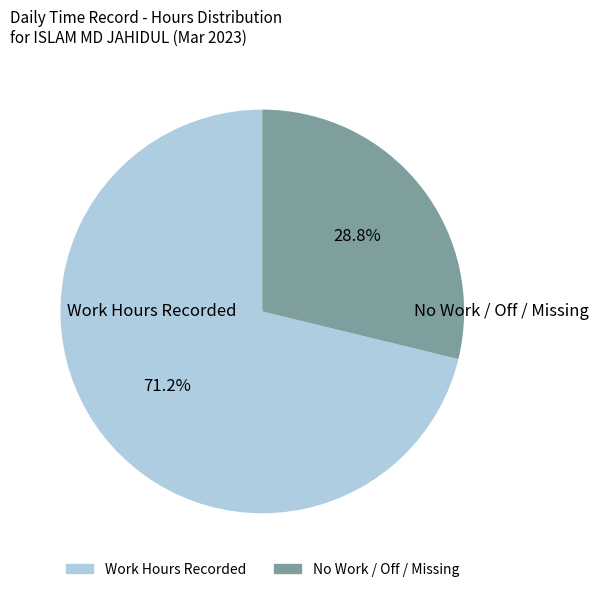

Does any single category account for the majority?

Yes